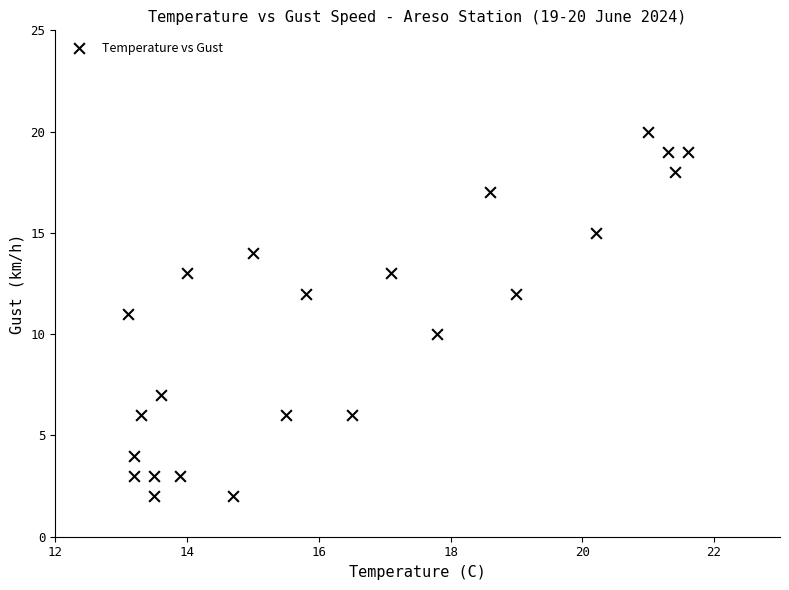

What is the range of Y values (max minus min)?

18